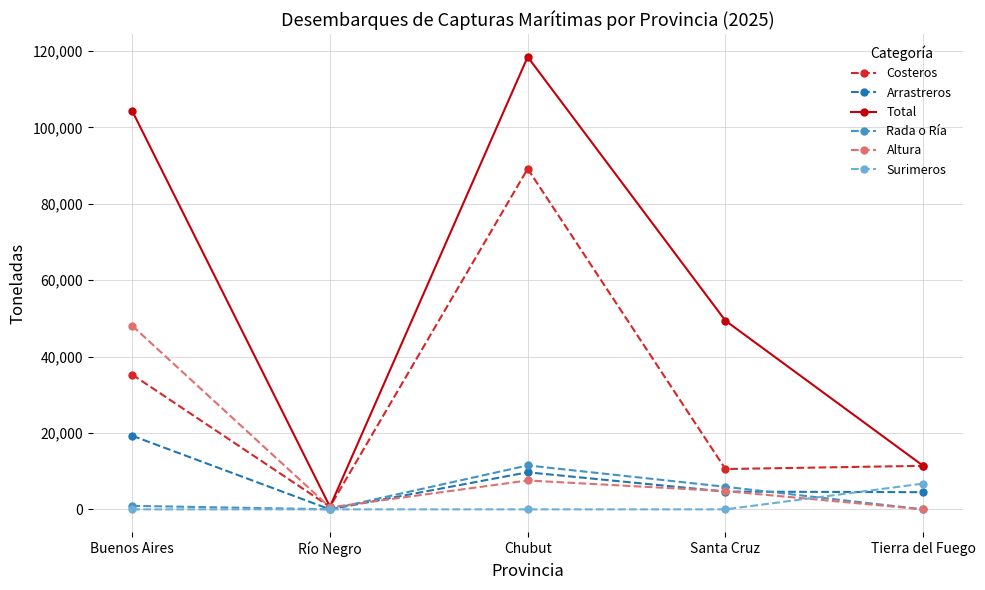

Where is Altura nearest to the value 24027?

Chubut